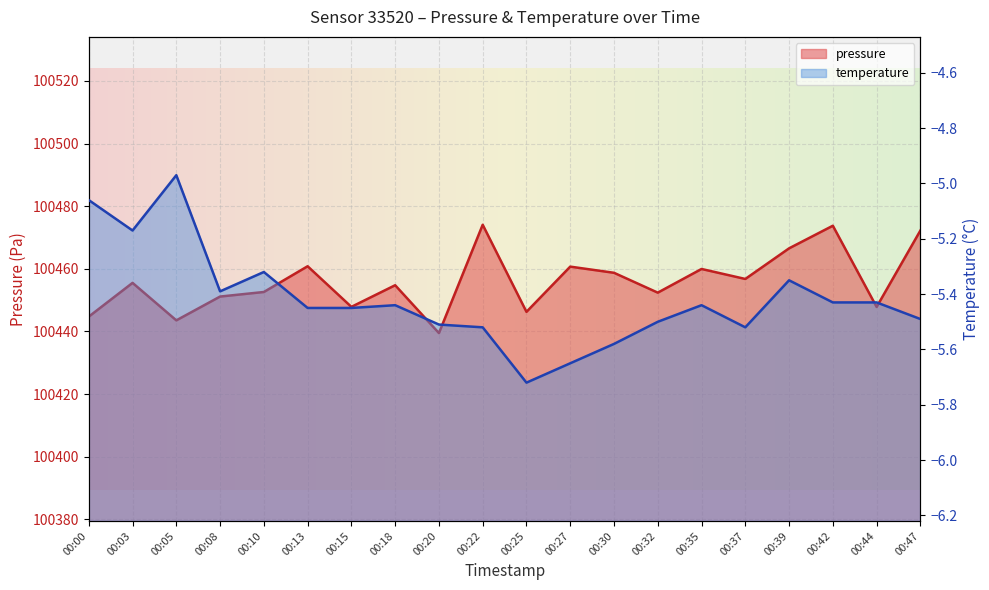

What is the difference between the maximum and second lowest values in the pressure series?

30.5